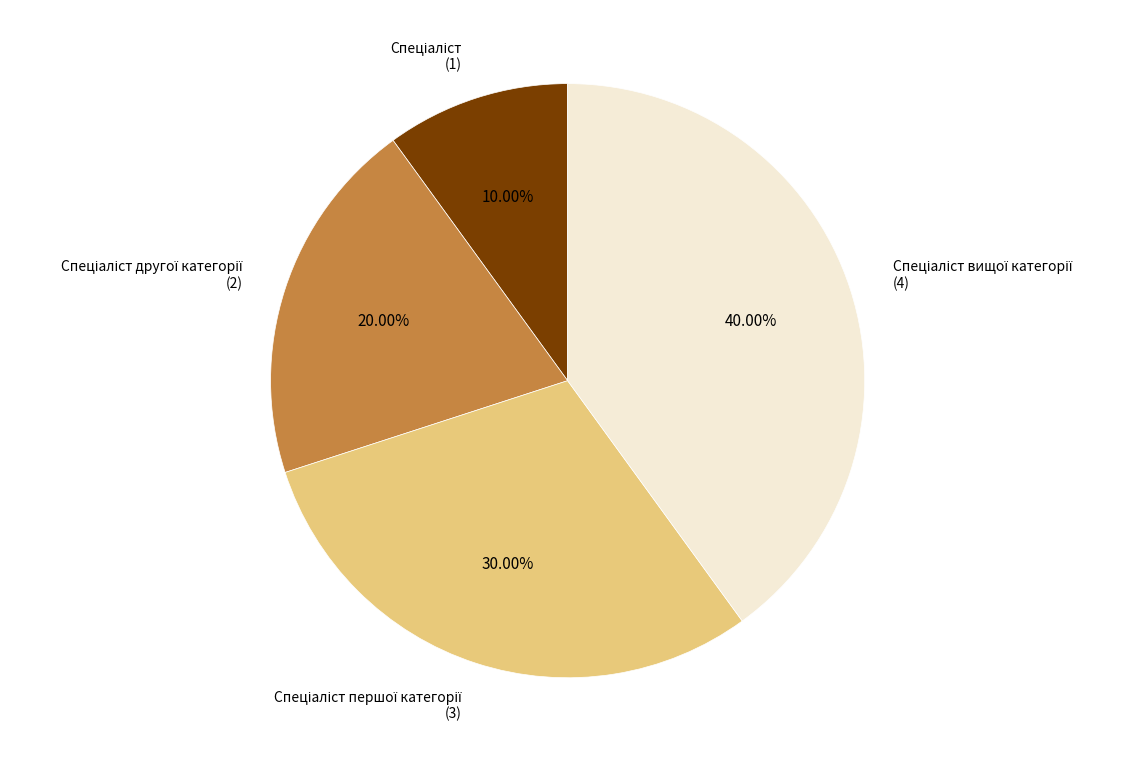

Does any single category account for the majority?

No